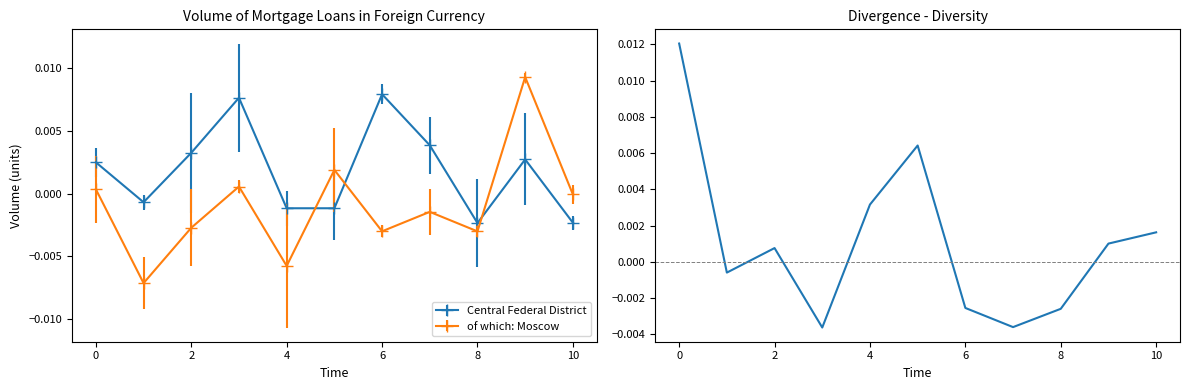

Which series ends up on top after the final intersection of of which: Moscow and Central Federal District?

of which: Moscow